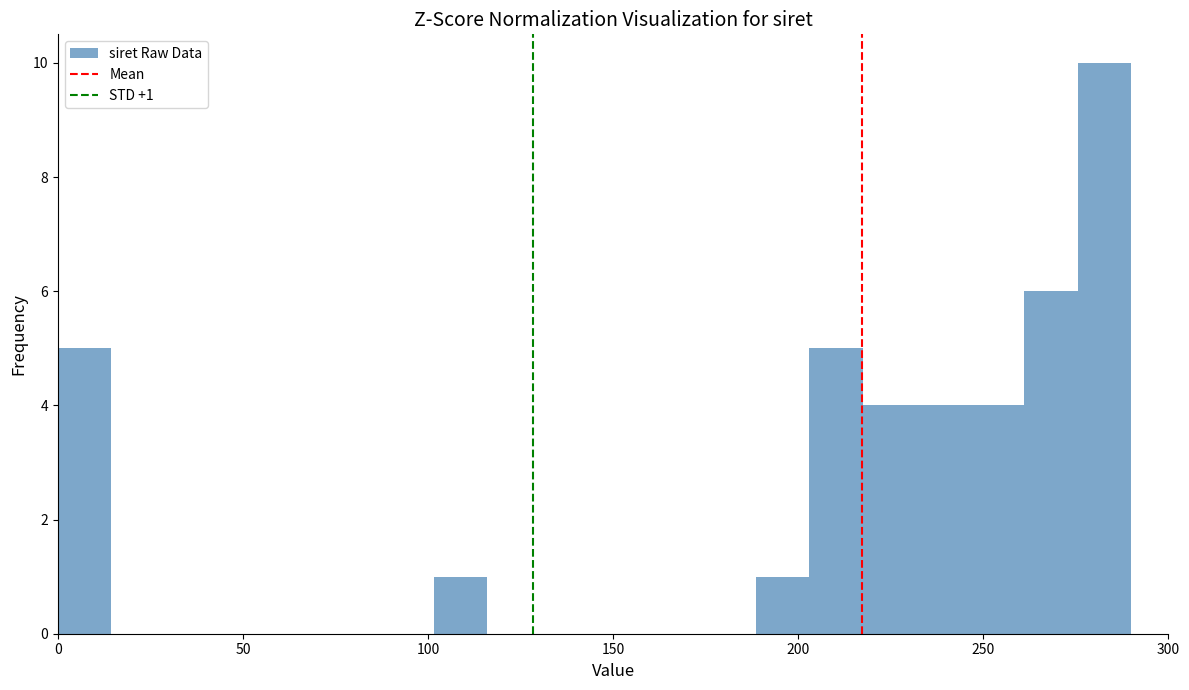

Around what value on the x-axis is the tallest bar? Give the approximate position of its centre, as read against the axis.

285